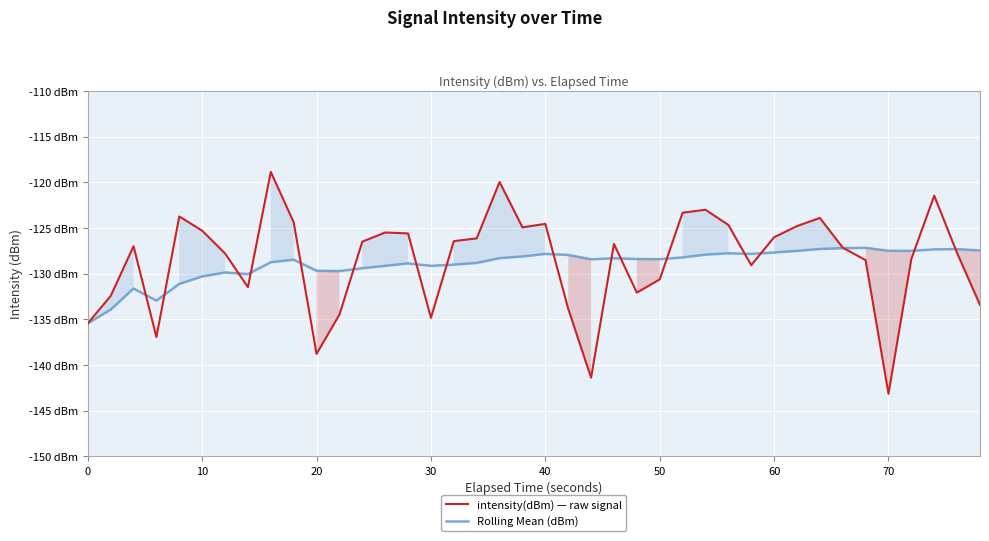

How many interior local peaks does the Rolling Mean (dBm) series have?

9